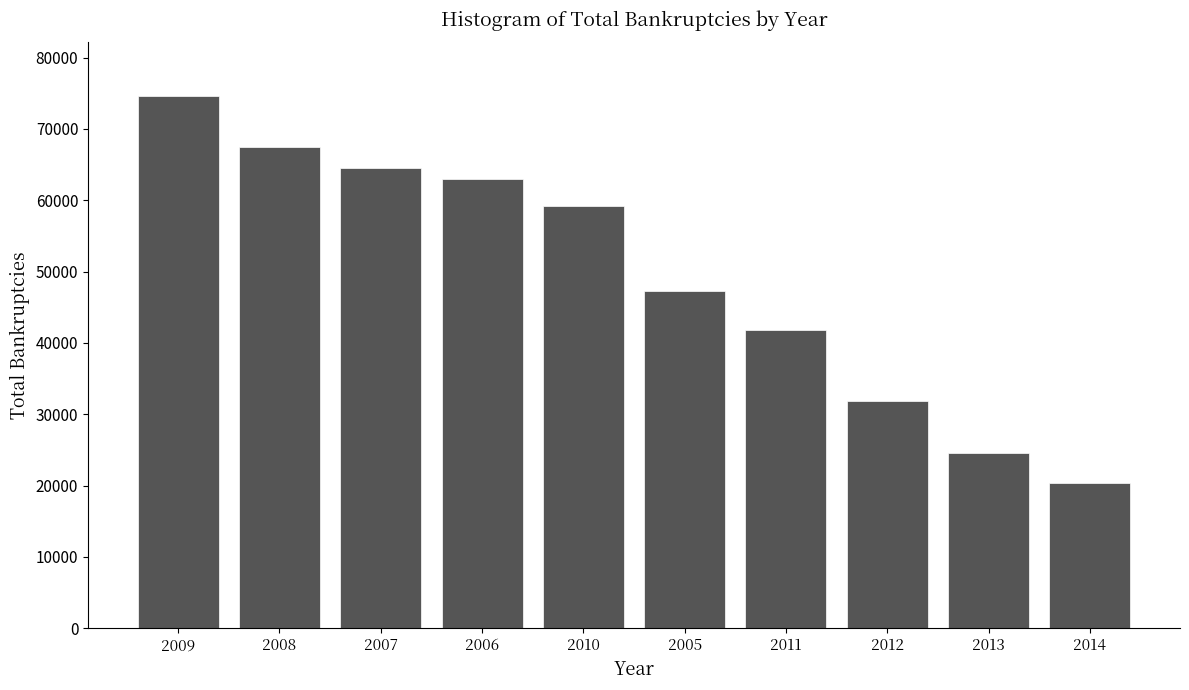

Reading left to right, transcribe all the data shown in this chart.

2009=74670	2008=67428	2007=64480	2006=62956	2010=59173	2005=47291	2011=41876	2012=31787	2013=24571	2014=20345